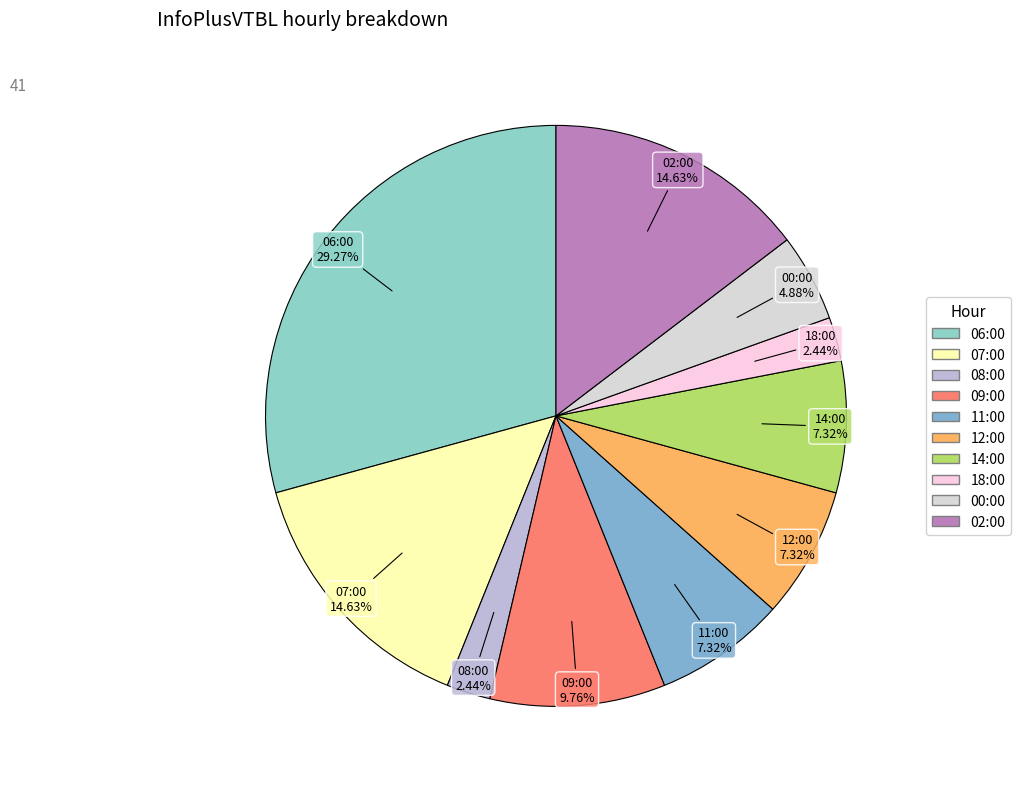

To the nearest percent, what portion does 07:00 represent?

15%